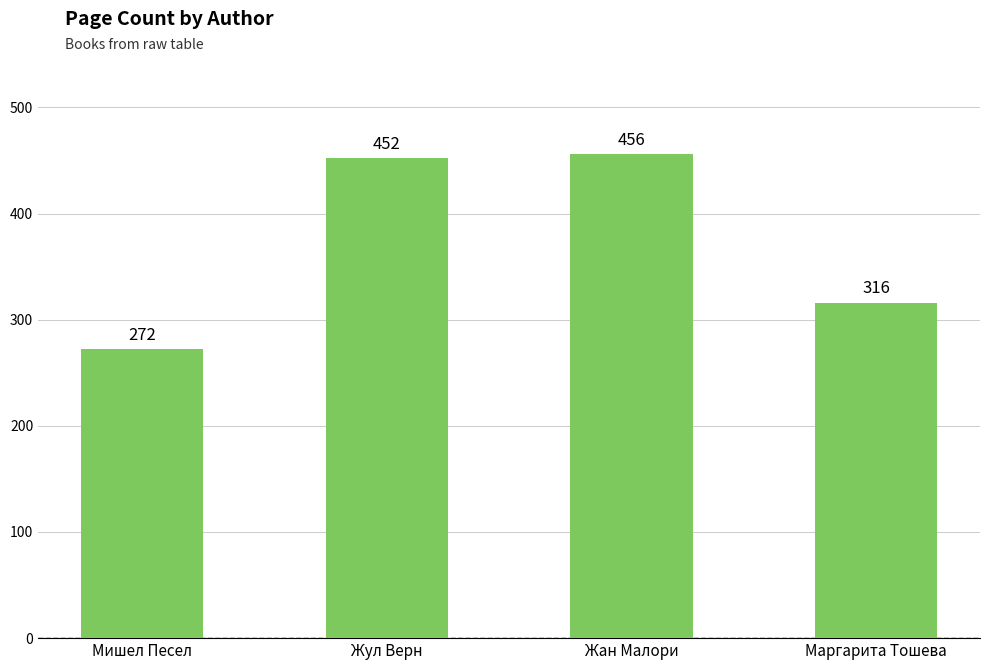

Between Маргарита Тошева and Мишел Песел, which is larger?

Маргарита Тошева